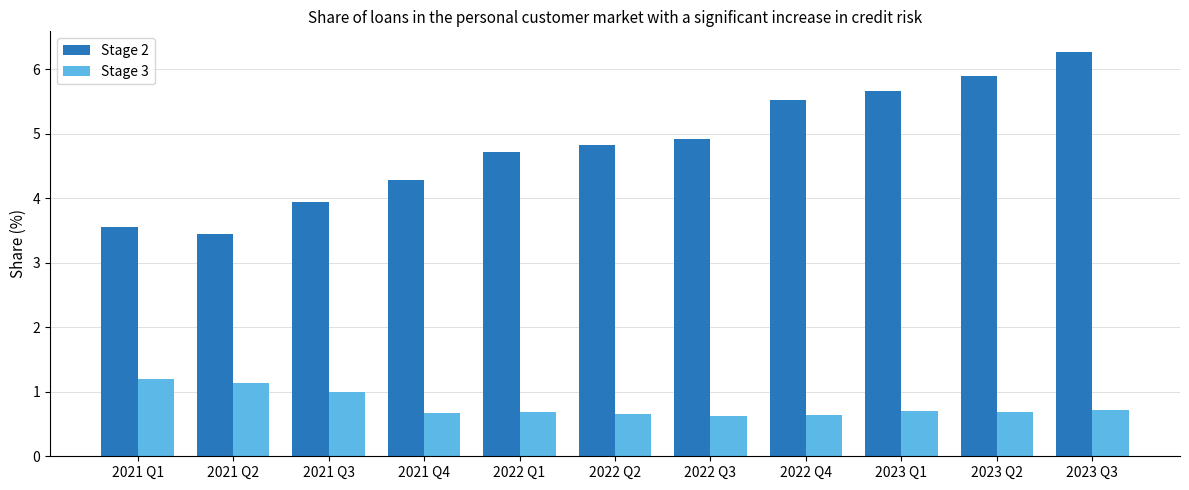

What is the difference between the highest and lowest values at 2023 Q1?

5.0